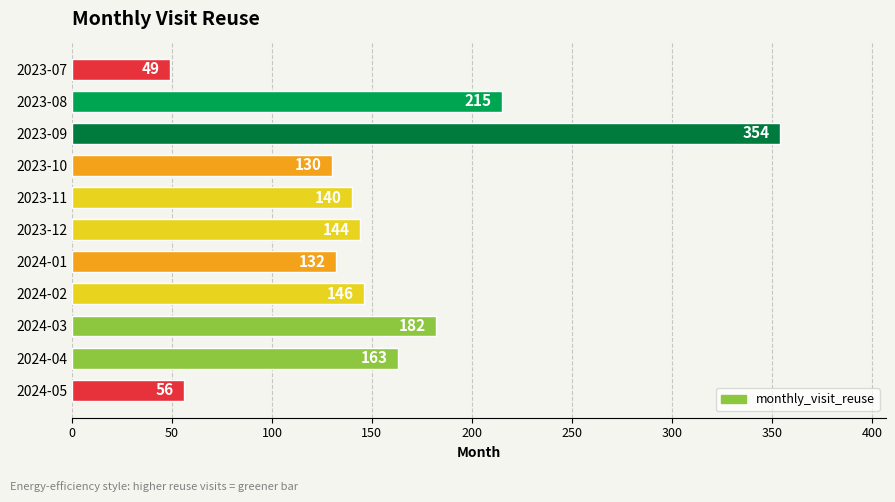

What is the difference between the second highest and second lowest values?

159